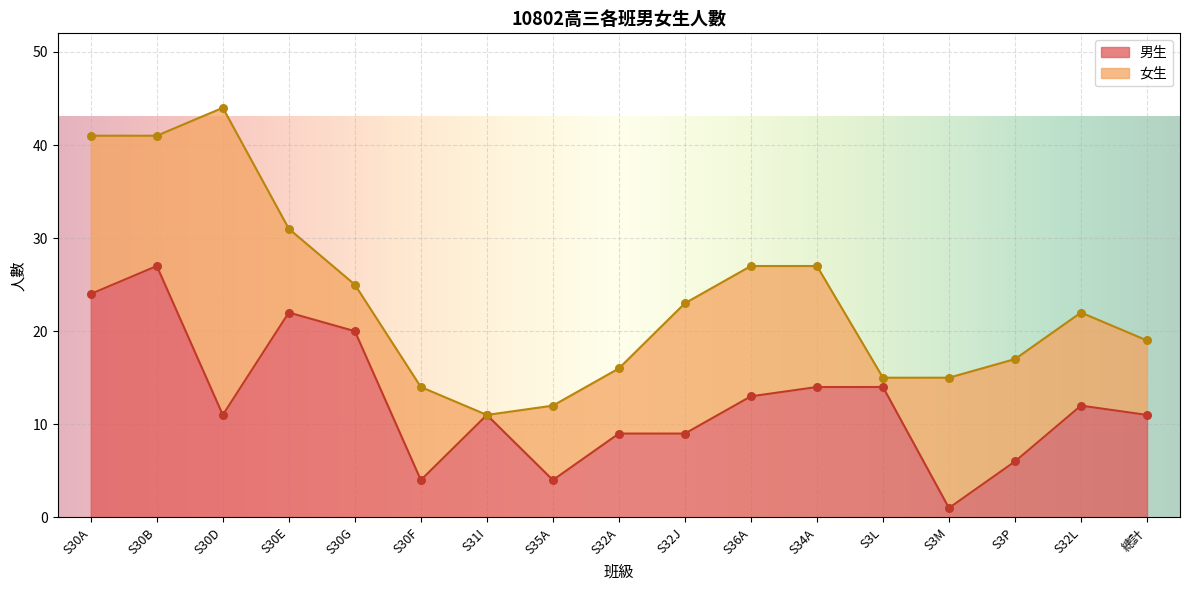

Between S30D and S32J, which is larger?

S30D